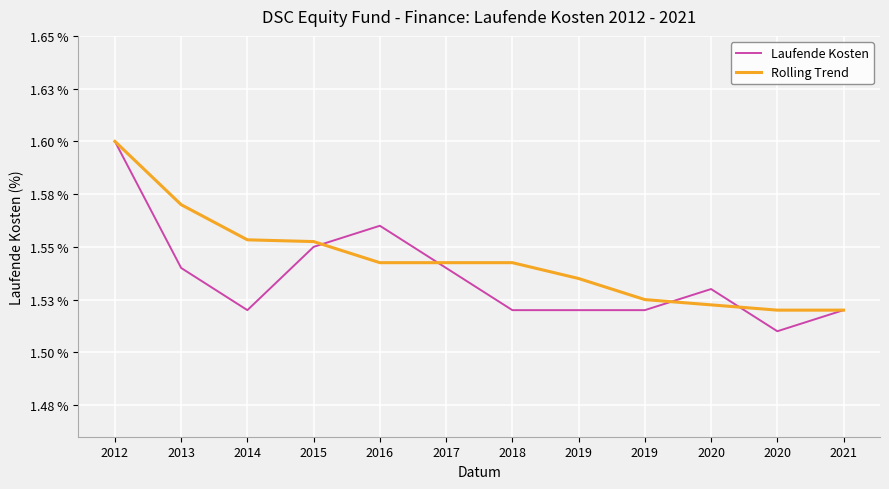

What are all the series names shown in the legend?

Laufende Kosten, Rolling Trend